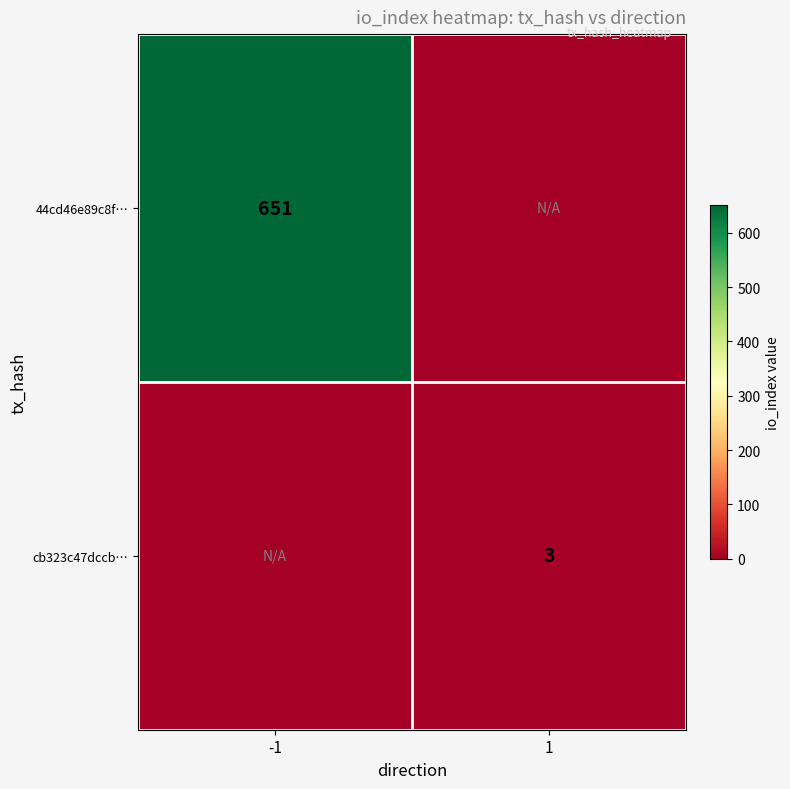

True or false: cb323c47dccb… has a value of 3 at 1.

True